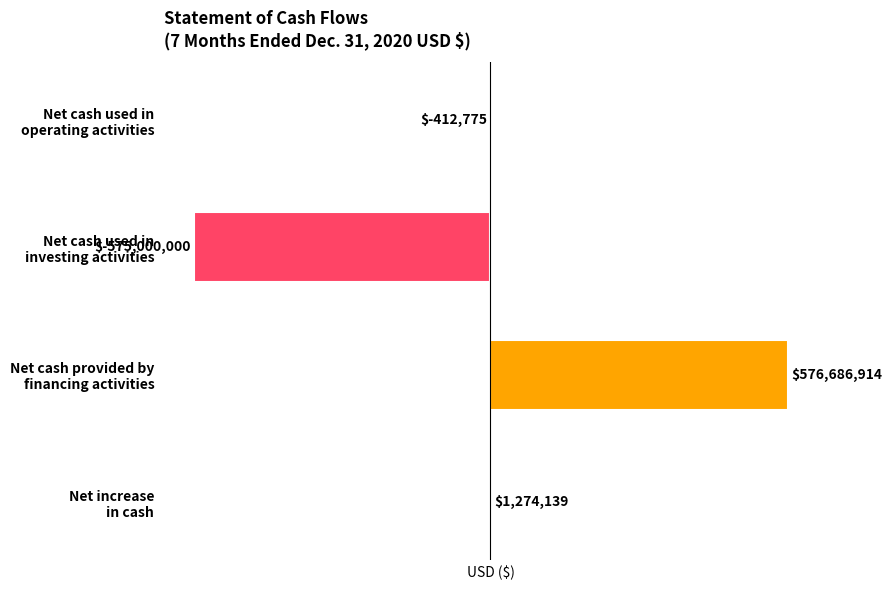

Does the chart contain stacked bars?

No